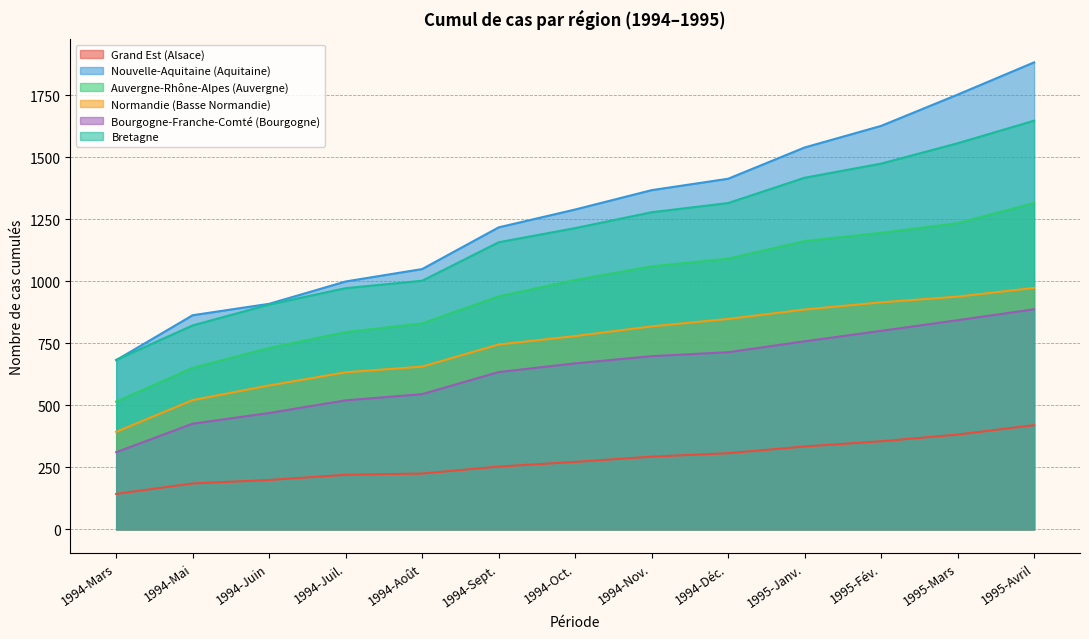

Count the number of data series in this chart.

6